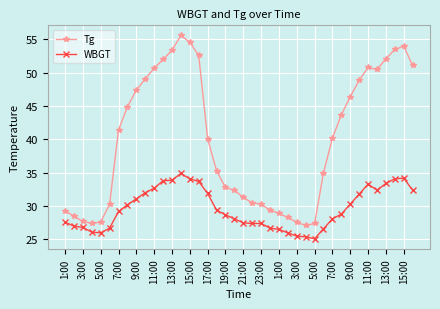

True or false: Tg has more than 2 points higher than both neighbors.

True